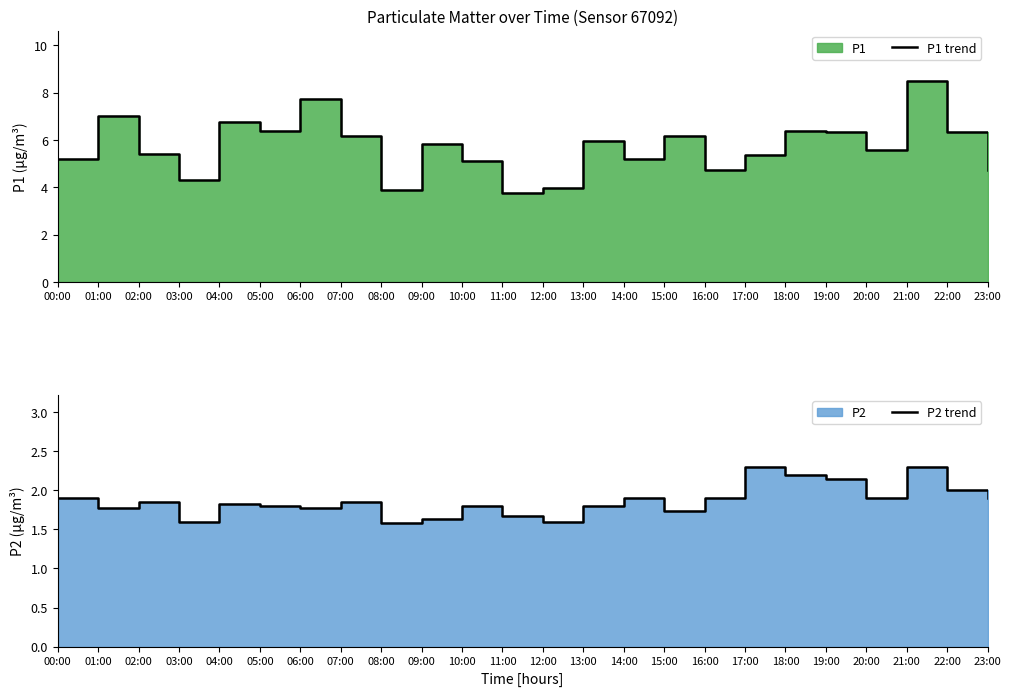

List the labels in order of P1 trend value, smallest first.

11:00, 08:00, 12:00, 03:00, 16:00, 23:00, 10:00, 00:00, 14:00, 17:00, 02:00, 20:00, 09:00, 13:00, 07:00, 15:00, 19:00, 22:00, 05:00, 18:00, 04:00, 01:00, 06:00, 21:00